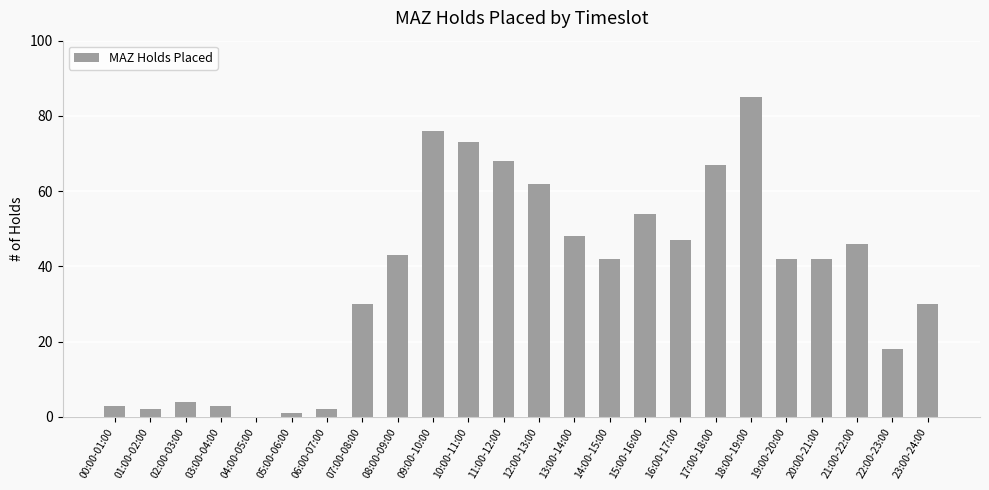

At which category does the chart reach its peak across all series?

18:00-19:00